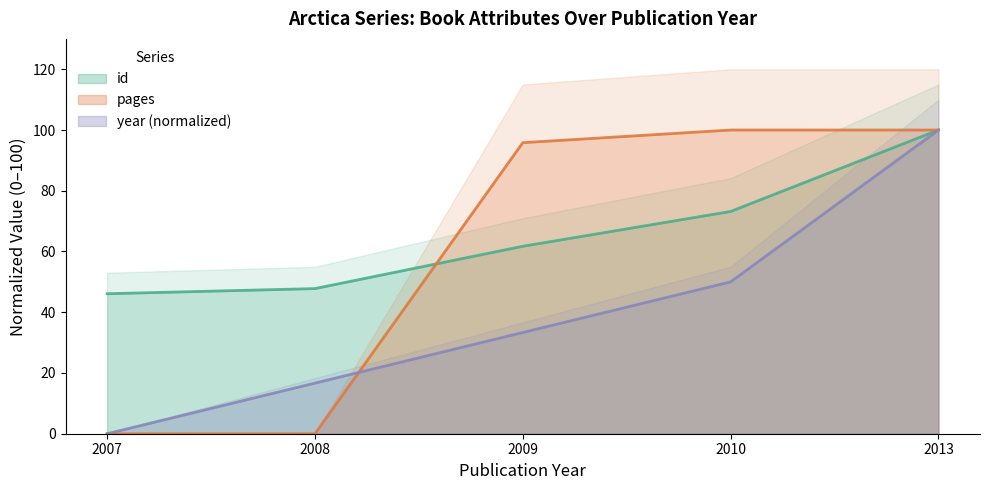

List the series in order of their peak value, highest first.

id, pages, year